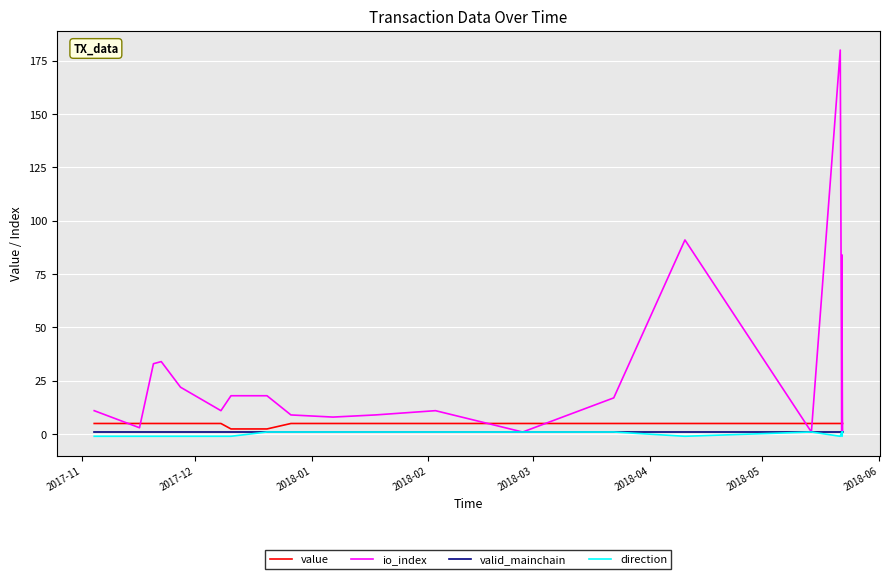

How many lines are shown in the chart?

4